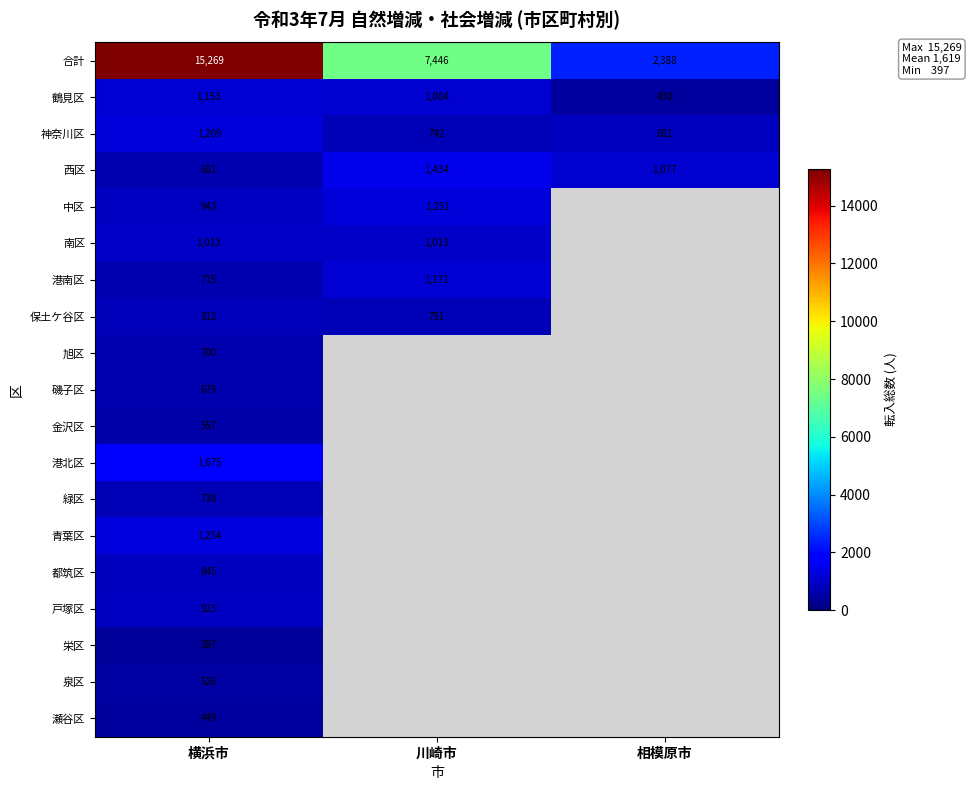

What is the total value across all series at 相模原市?

4776